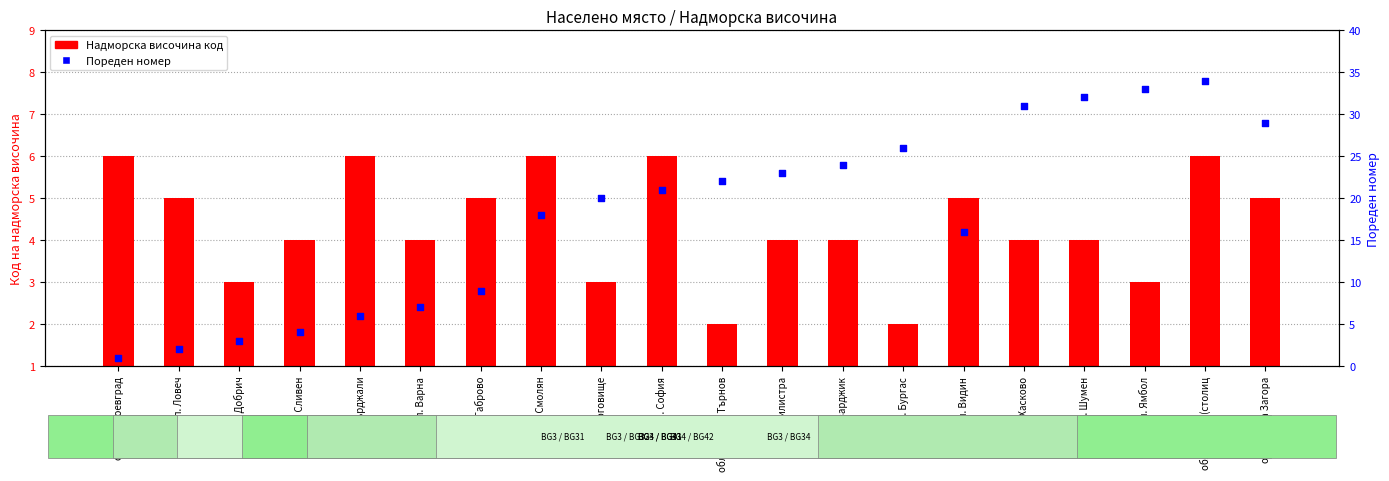

Which series has the largest total across all categories?

Пореден номер